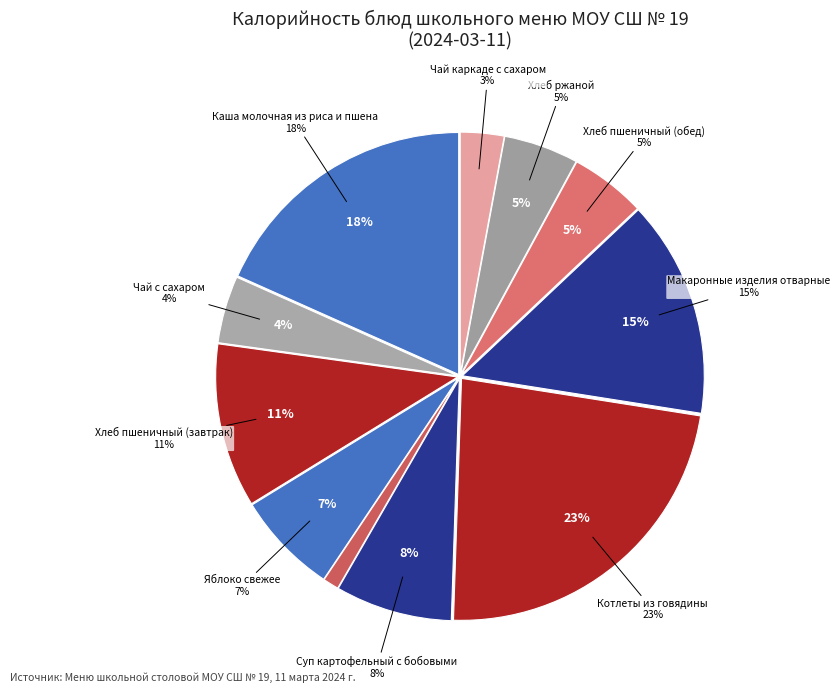

Rank the categories by value from lowest to highest.

Огурец соленый, Чай каркаде с сахаром, Чай с сахаром, Хлеб ржаной, Хлеб пшеничный (обед), Яблоко свежее, Суп картофельный с бобовыми, Хлеб пшеничный (завтрак), Макаронные изделия отварные, Каша молочная из риса и пшена, Котлеты из говядины